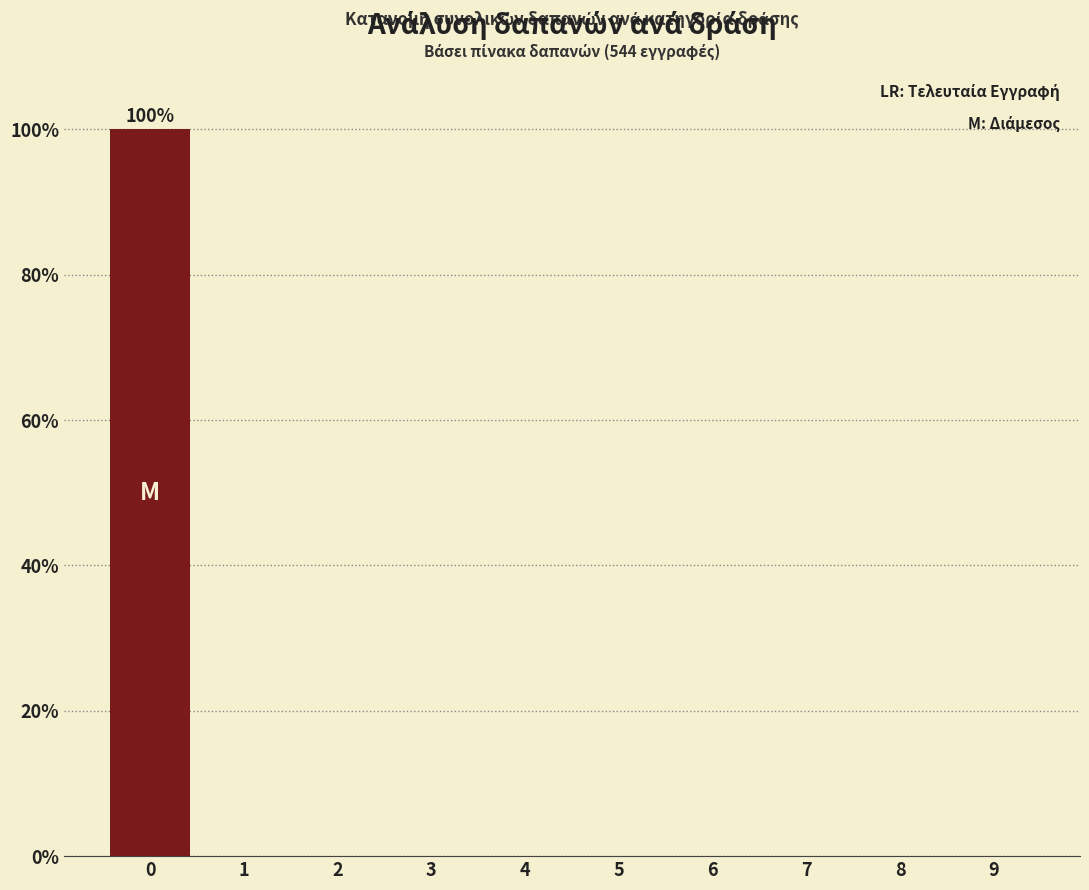

Reading left to right, transcribe all the data shown in this chart.

0=100	1=0	2=0	3=0	4=0	5=0	6=0	7=0	8=0	9=0